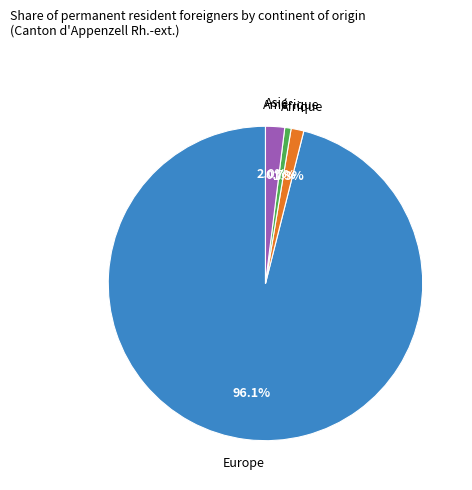

Is there a majority slice in this chart?

Yes